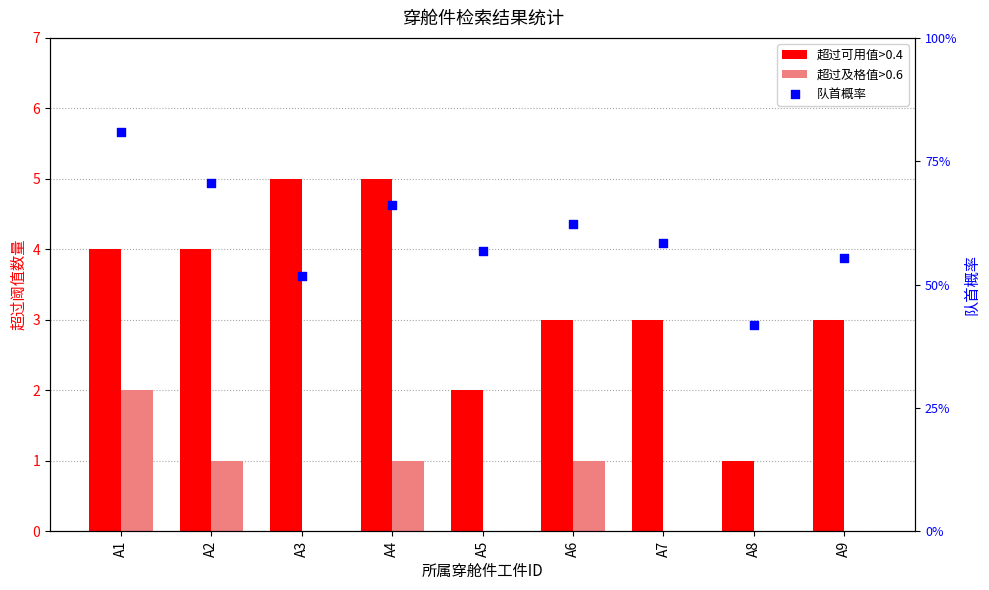

What are all the series names shown in the legend?

超过可用值>0.4, 超过及格值>0.6, 队首概率